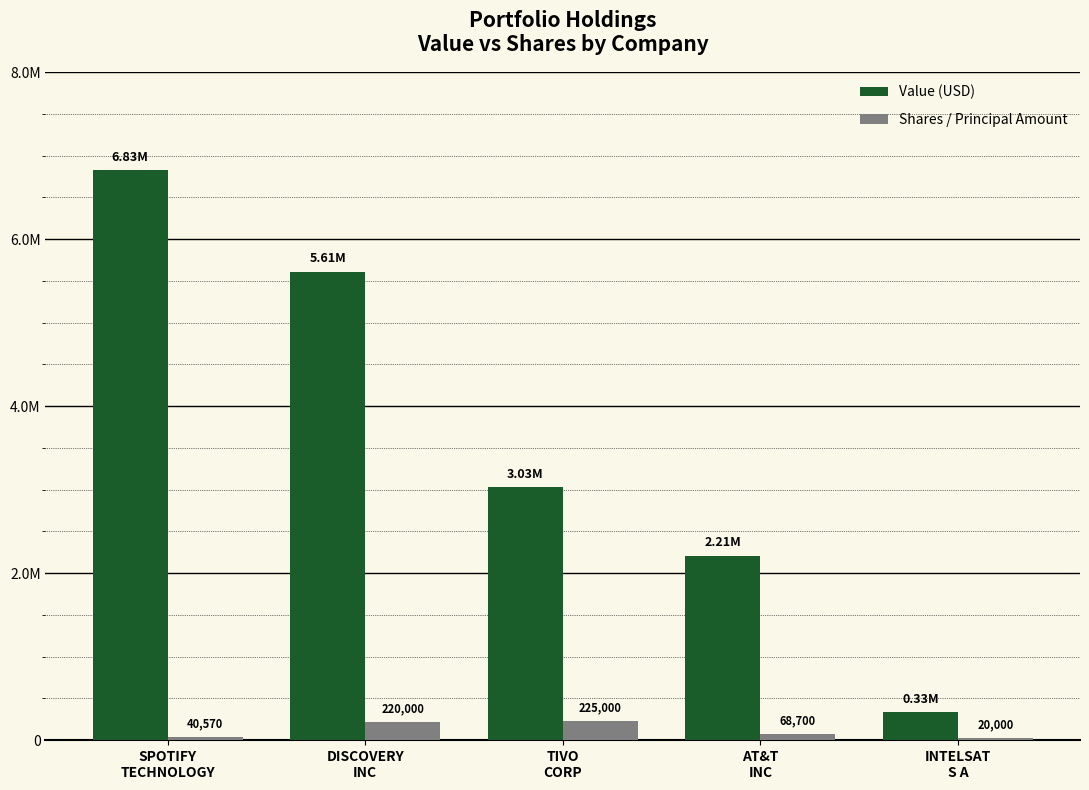

What is the label of the 4th bar from the right?

DISCOVERY
INC